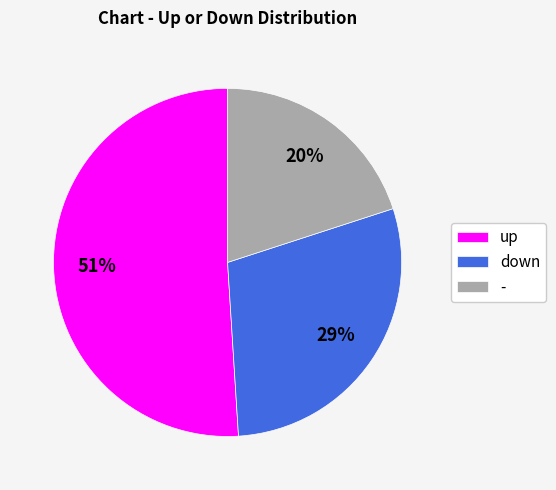

Is the sum of up and - greater than half?

Yes